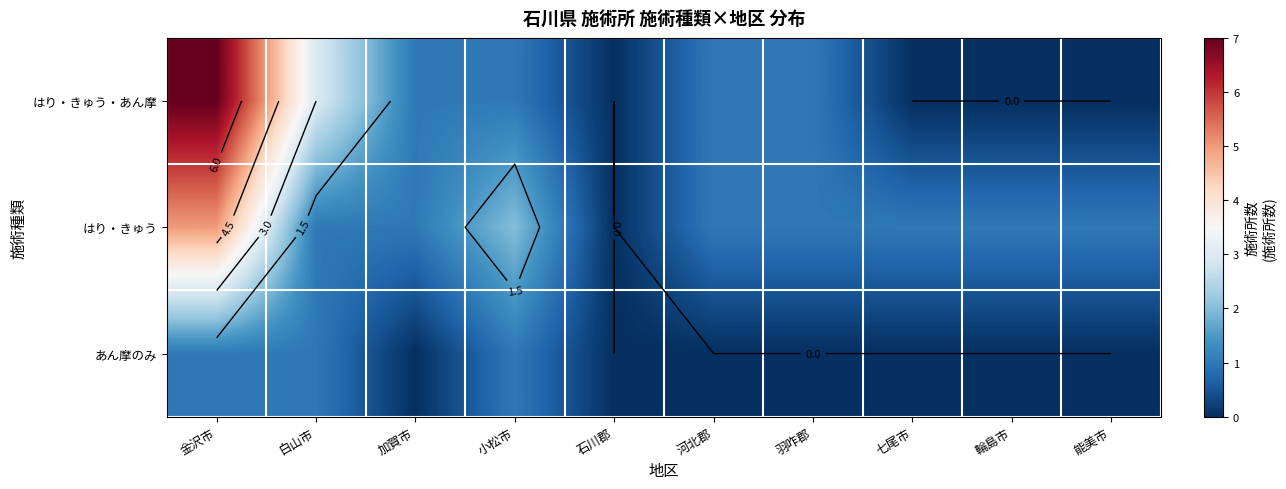

Is the value of はり・きゅう at 七尾市 greater than the value of あん摩のみ at 羽咋郡?

Yes